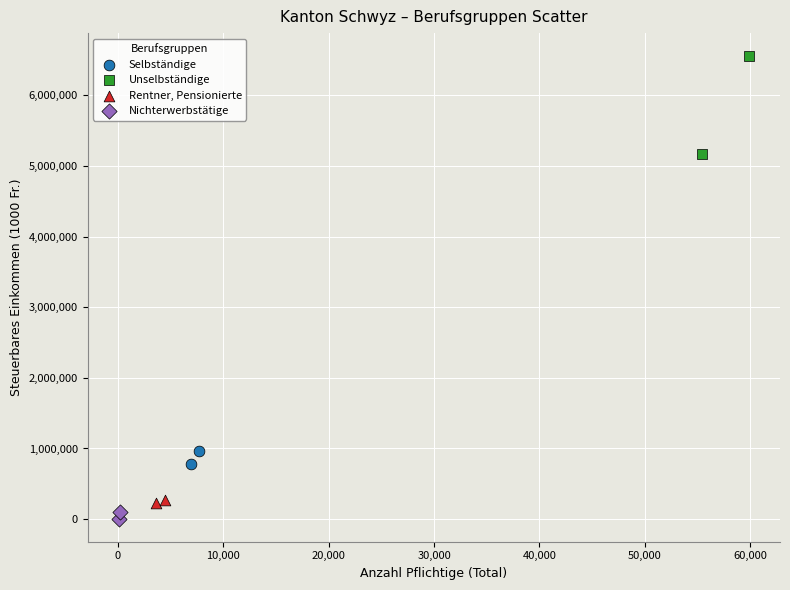

What are all the series names shown in the legend?

Selbständige, Unselbständige, Rentner, Pensionierte, Nichterwerbstätige